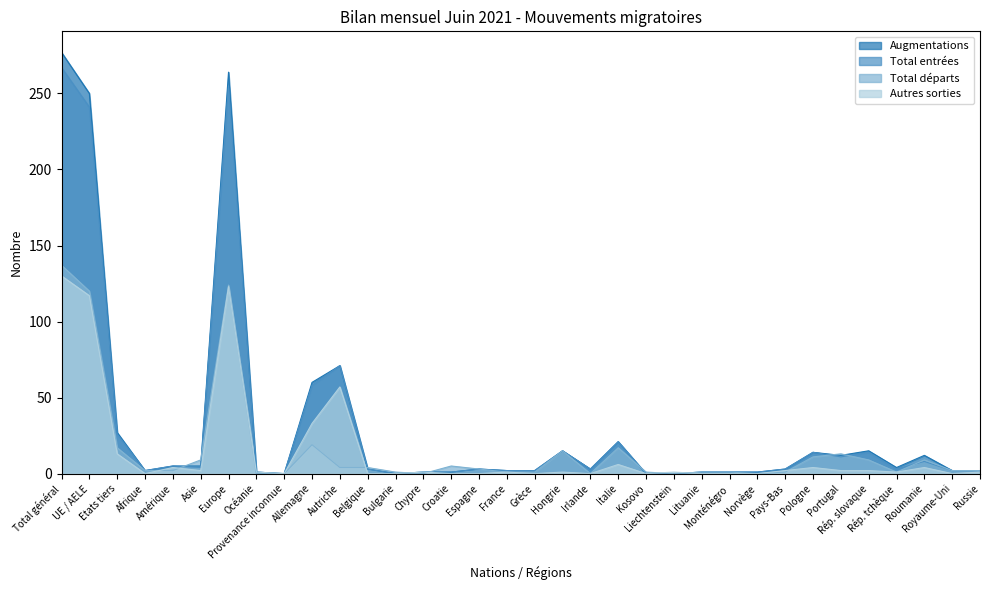

How many times do Augmentations and Autres sorties cross each other?

1